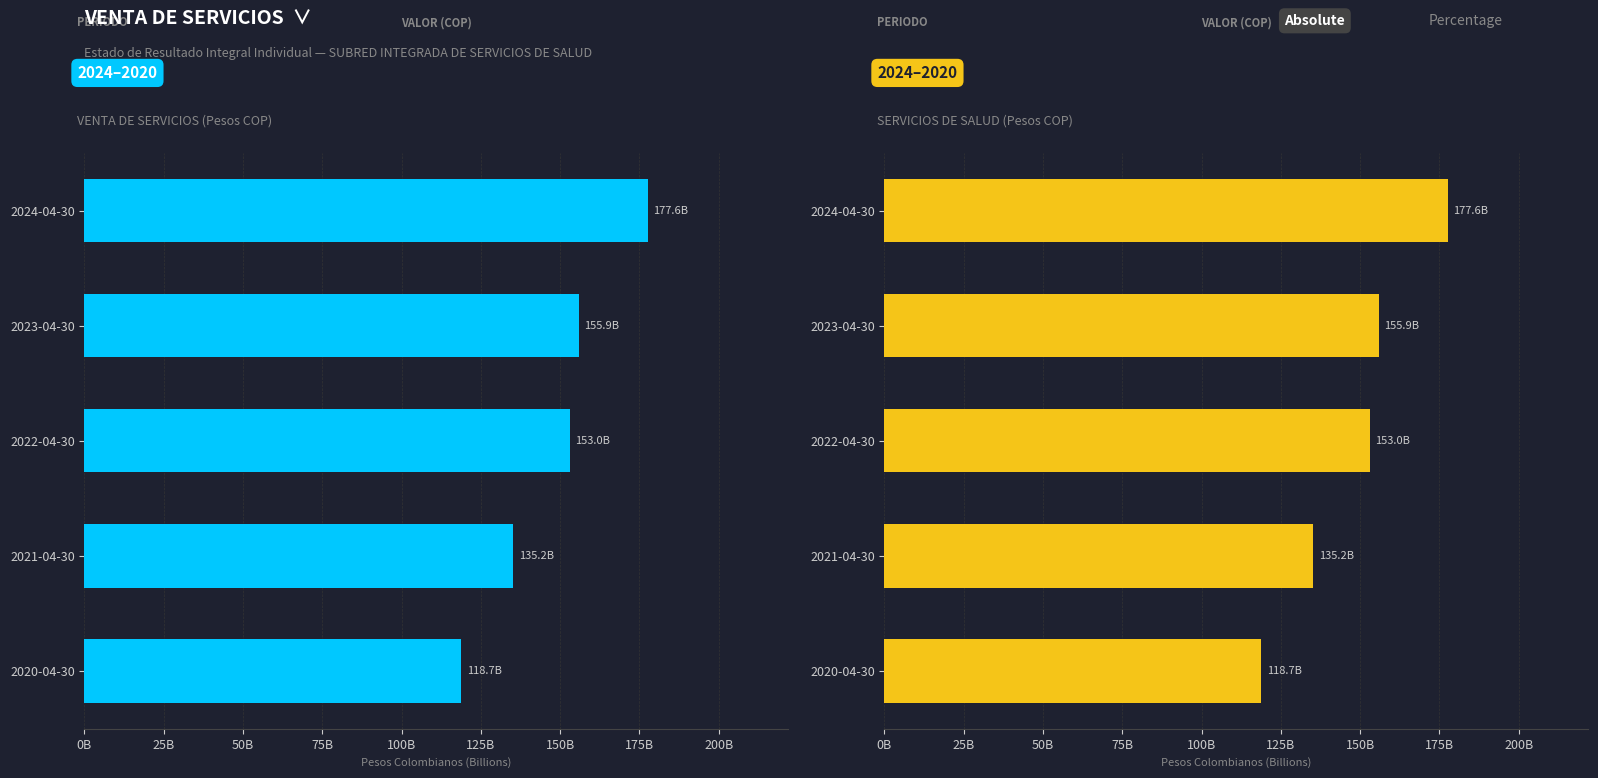

How many values in the SERVICIOS DE SALUD (2023-04-30 series) series exceed 152966628831?

3